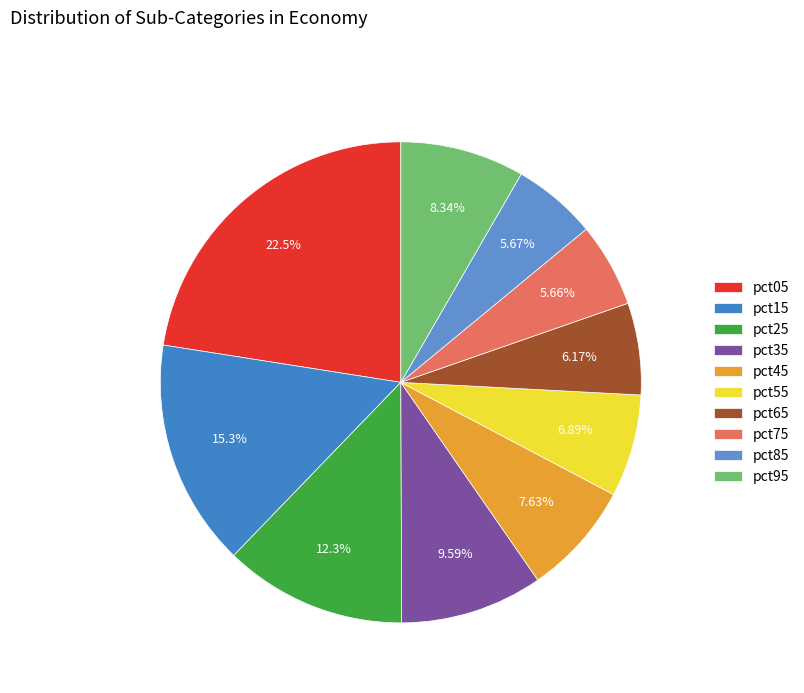

Rank the categories by value from lowest to highest.

pct75, pct85, pct65, pct55, pct45, pct95, pct35, pct25, pct15, pct05